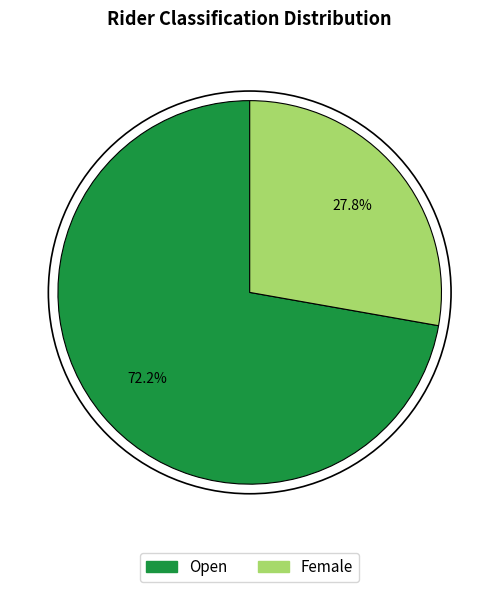

Is Open the majority of the pie?

Yes